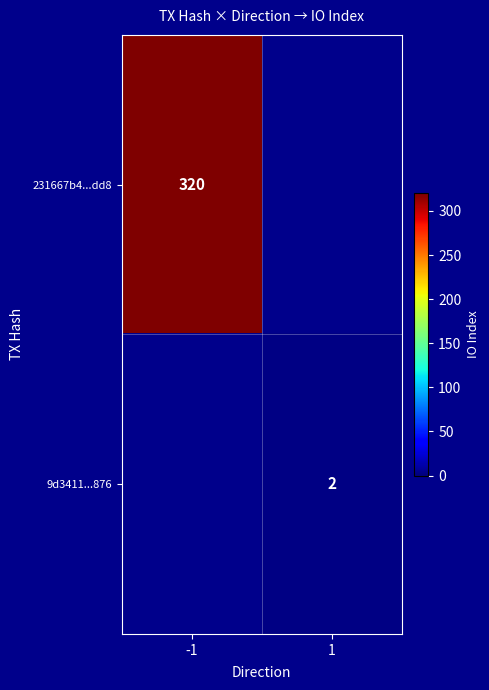

Which has a higher value, 1 or -1?

-1